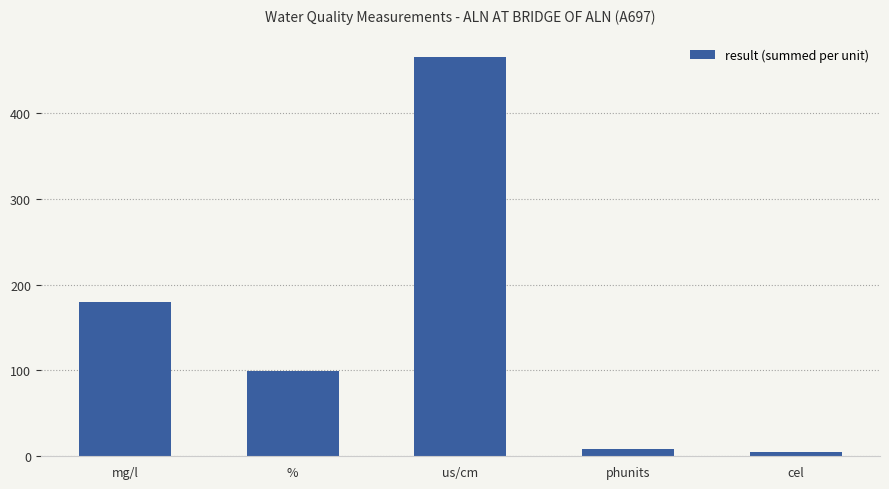

Reading left to right, what are all the values shown in this chart?

mg/l=179.3	%=99.0	us/cm=465.0	phunits=8.2	cel=5.2